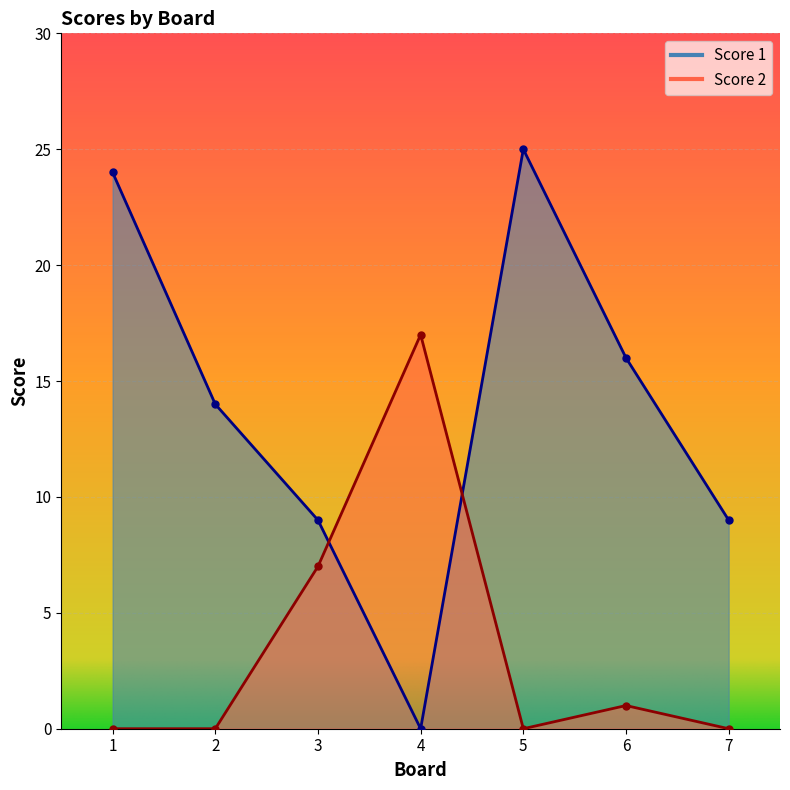

Reading left to right, what are all the values shown in this chart?

Score 1: 24	14	9	0	25	16	9
Score 2: 0	0	7	17	0	1	0